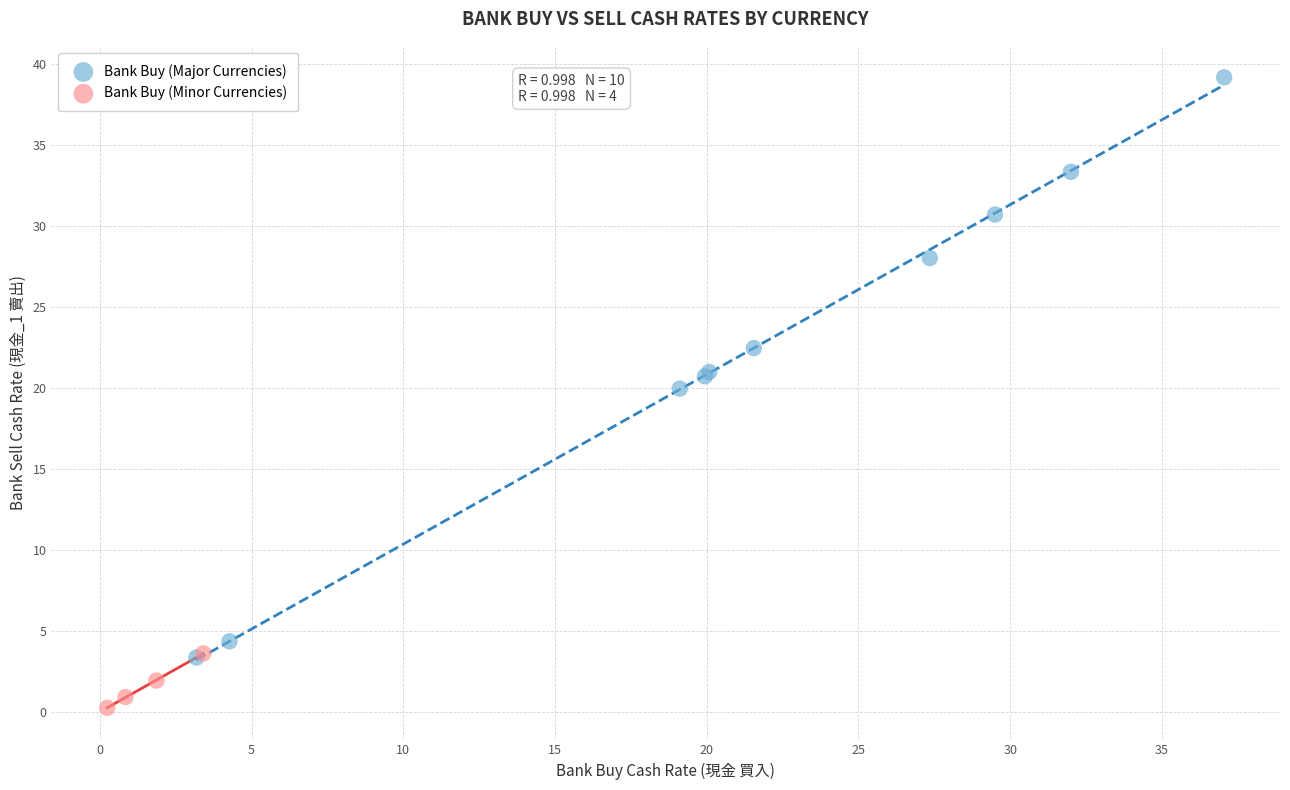

Which series contains the highest Y value?

Bank Buy (Major Currencies)